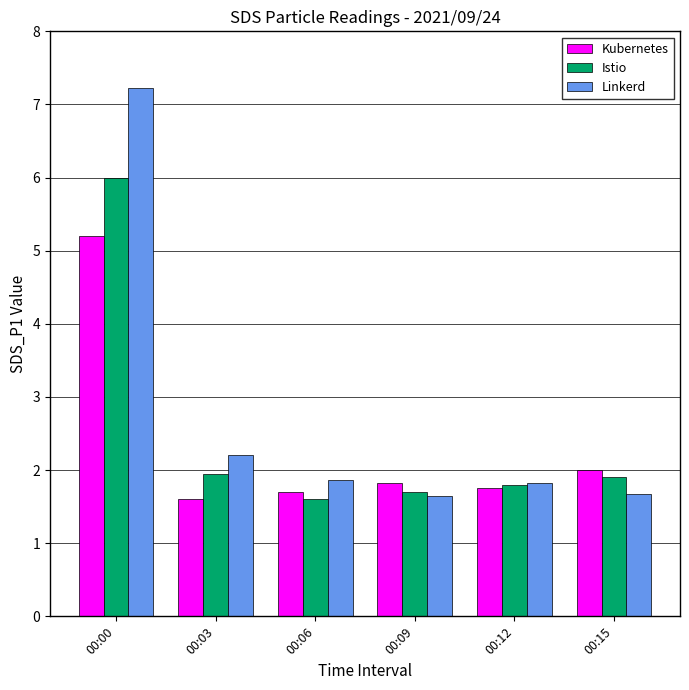

At which category is the sum across all series the highest?

00:00